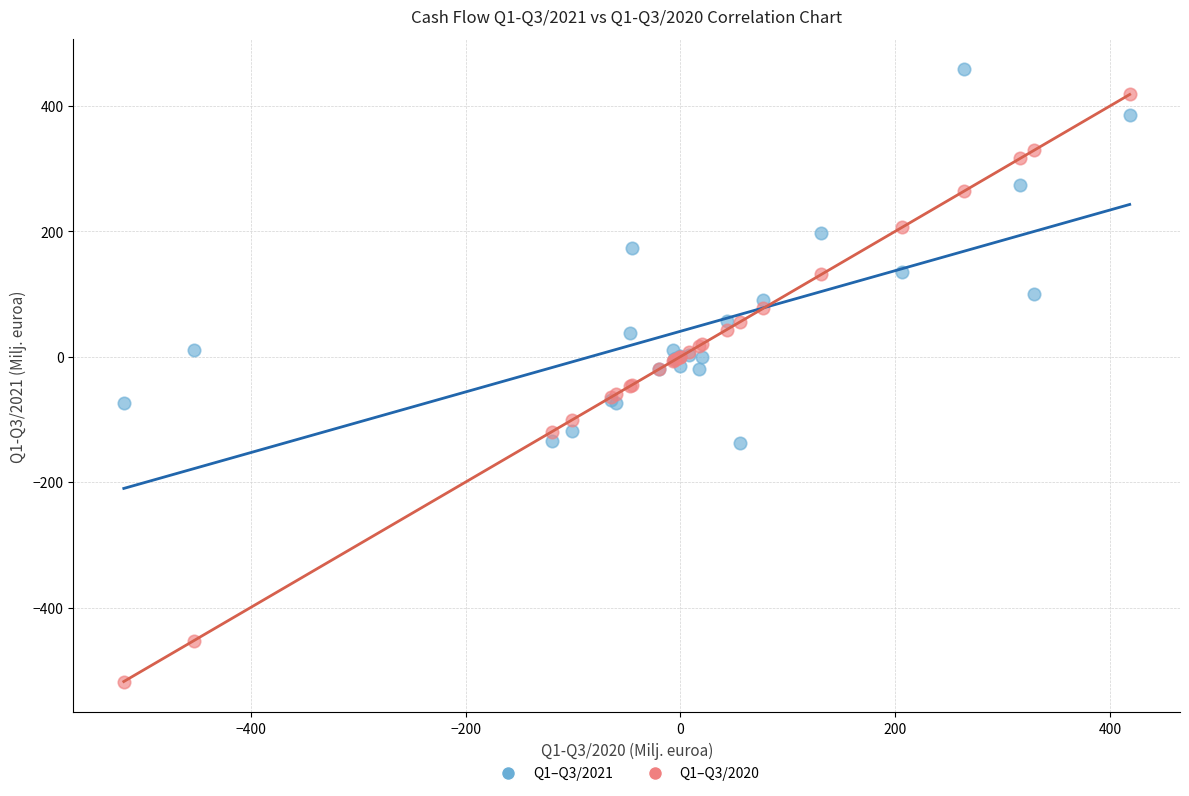

Which series has the largest Y range (max minus min)?

Q1–Q3/2020